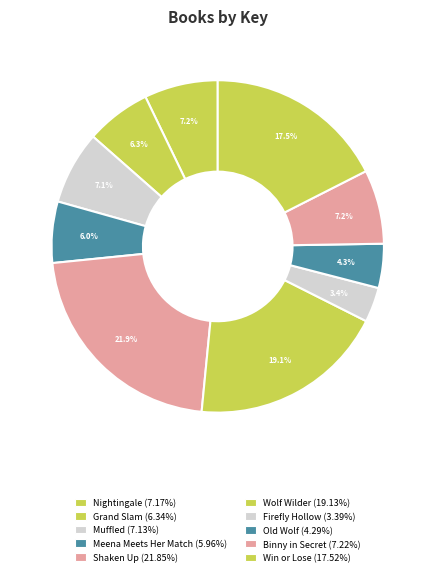

Which slice is the largest?

Shaken Up